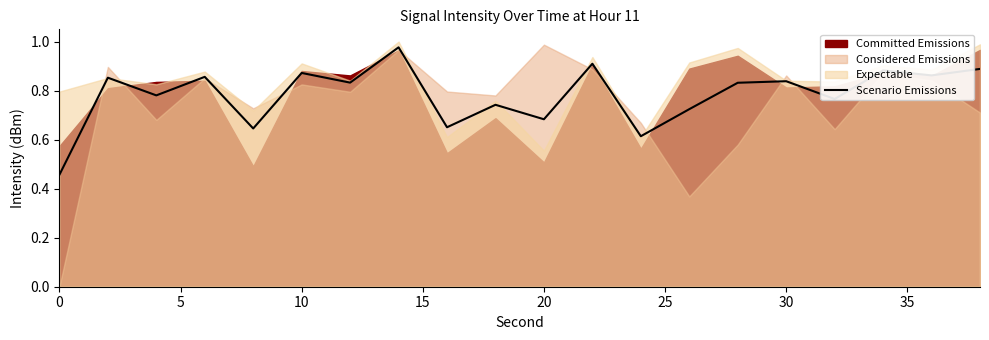

What is the maximum value shown in the chart?

1.0